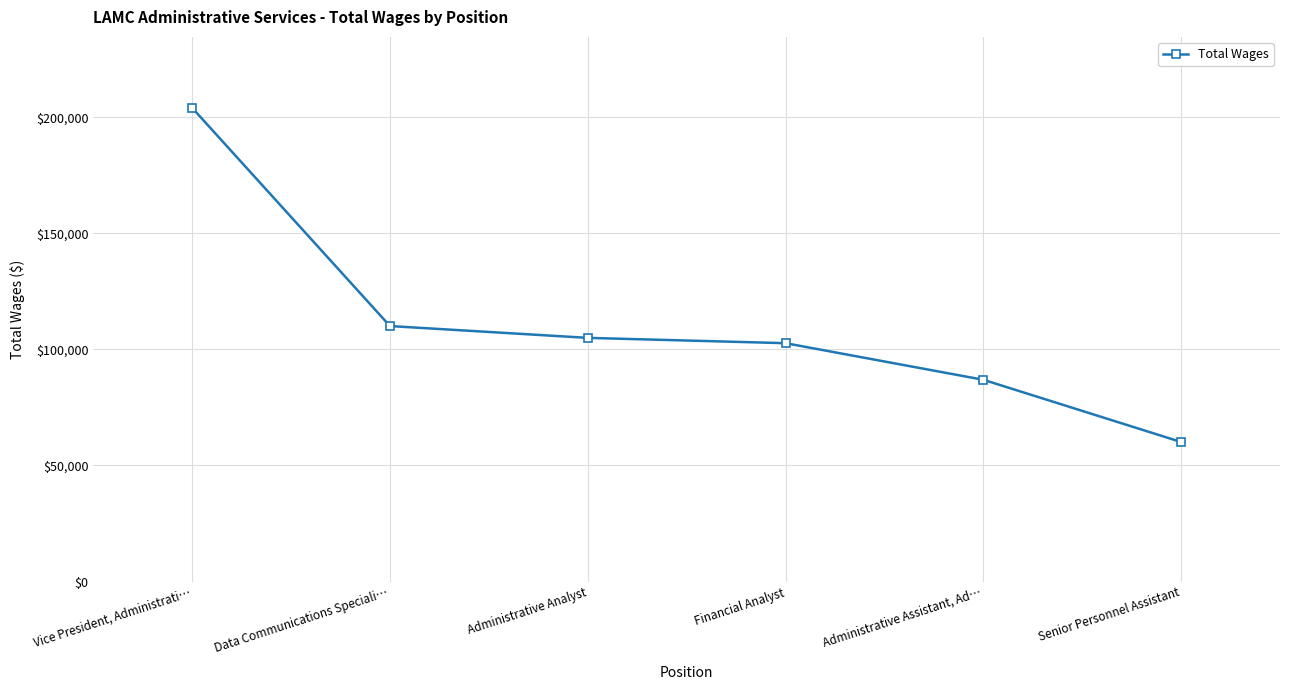

Rank the categories by value from lowest to highest.

Senior Personnel Assistant, Administrative Assistant, Ad…, Financial Analyst, Administrative Analyst, Data Communications Speciali…, Vice President, Administrati…